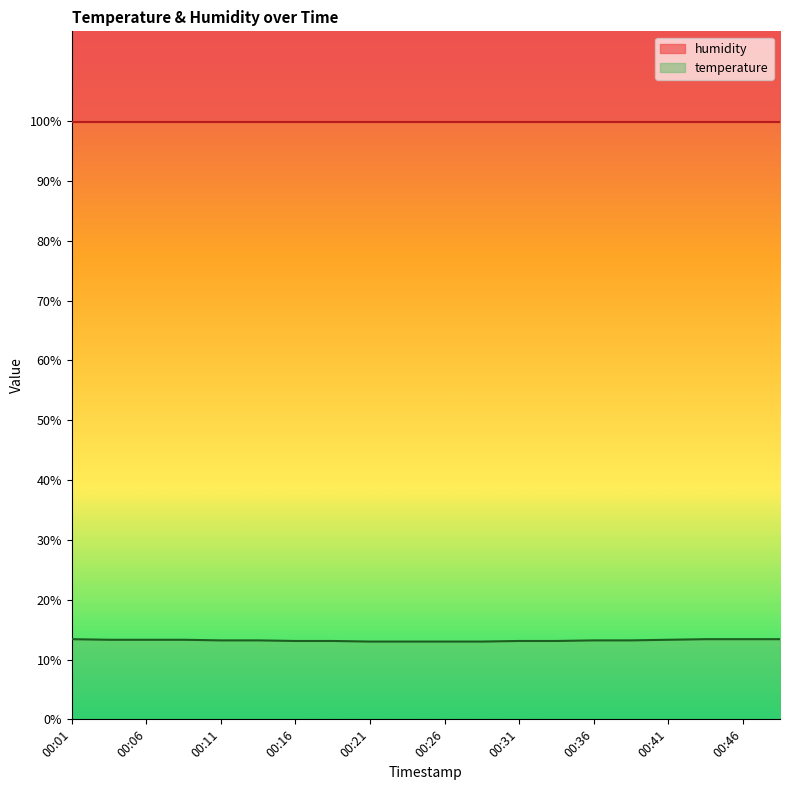

True or false: temperature has a value of 13.3 at 00:41.

True